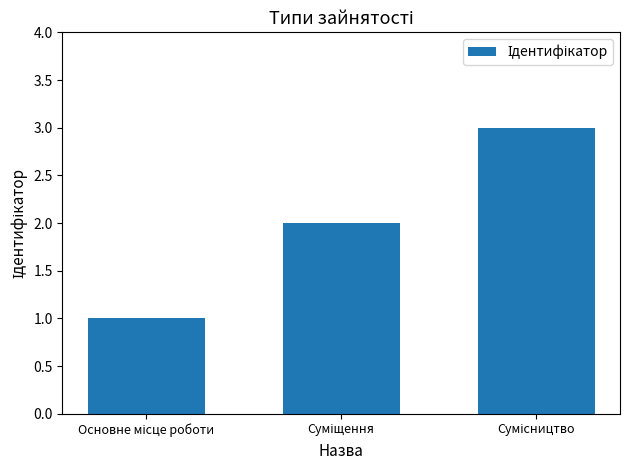

What is the greatest value displayed?

3